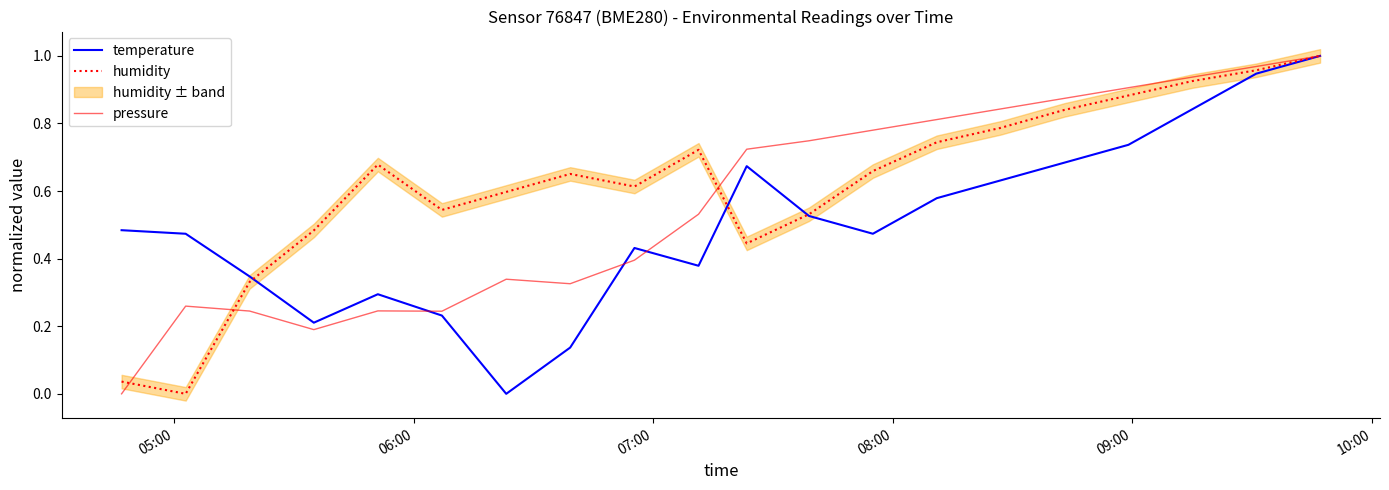

What is the difference between the maximum and minimum values in the temperature series?

1.0